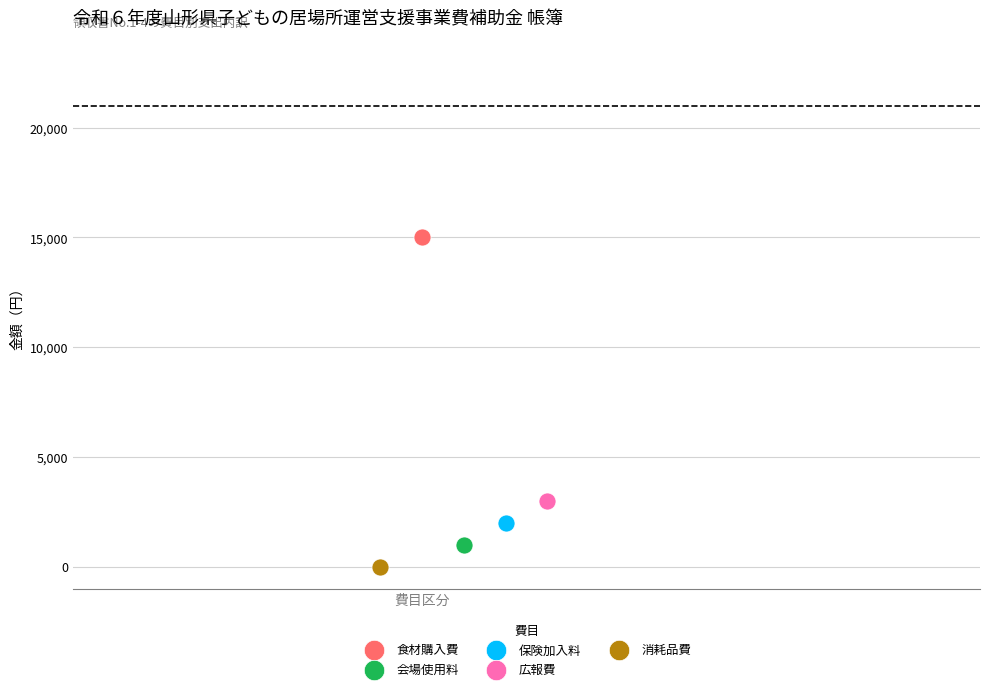

Which series reaches the minimum Y coordinate?

消耗品費